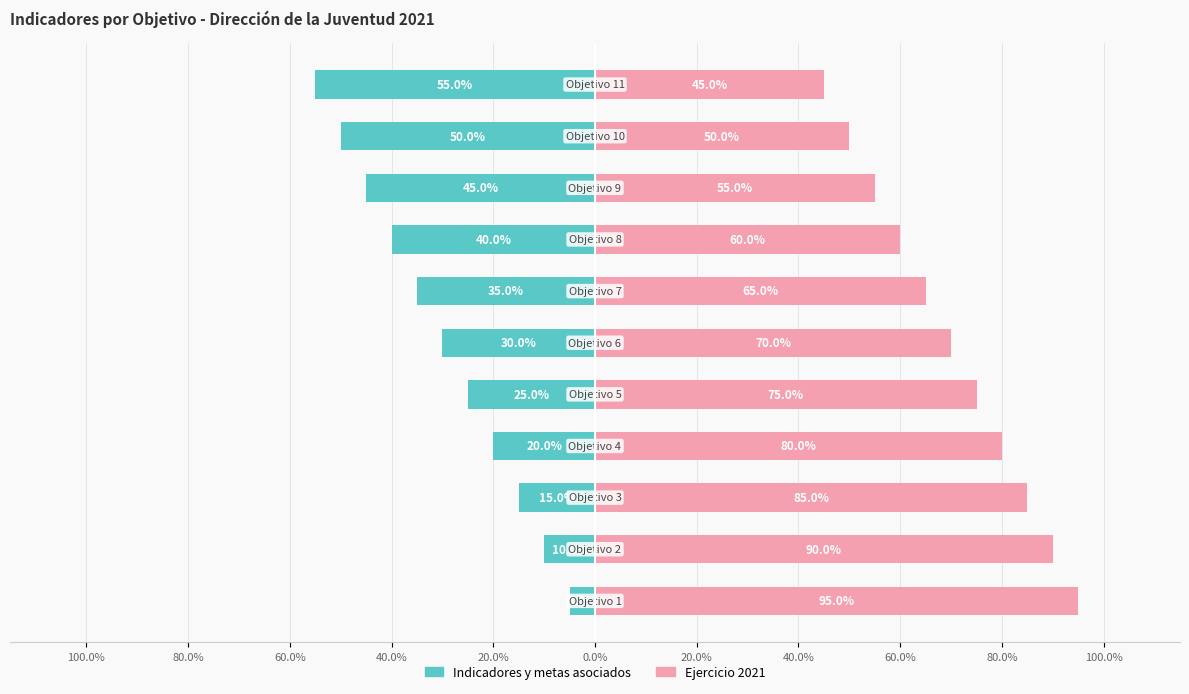

How many data points in Indicadores y metas asociados are above -30?

5